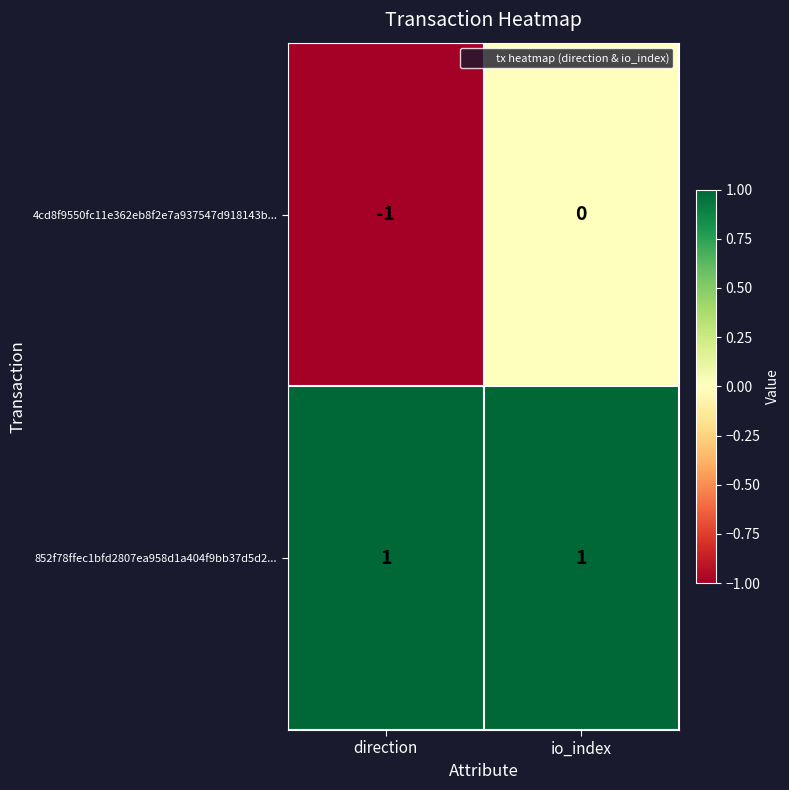

Reading right to left, extract all data points from this chart.

4cd8f9550fc11e362eb8f2e7a937547d918143b...: io_index=0	direction=-1
852f78ffec1bfd2807ea958d1a404f9bb37d5d2...: io_index=1	direction=1